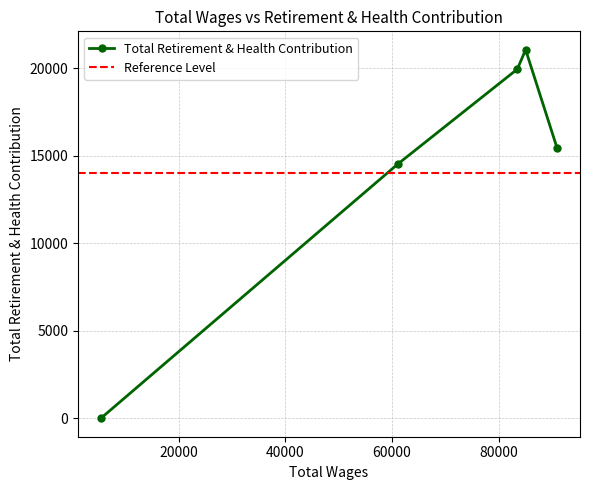

What is the change in value from 83468.0 to 61089.0?

-5419